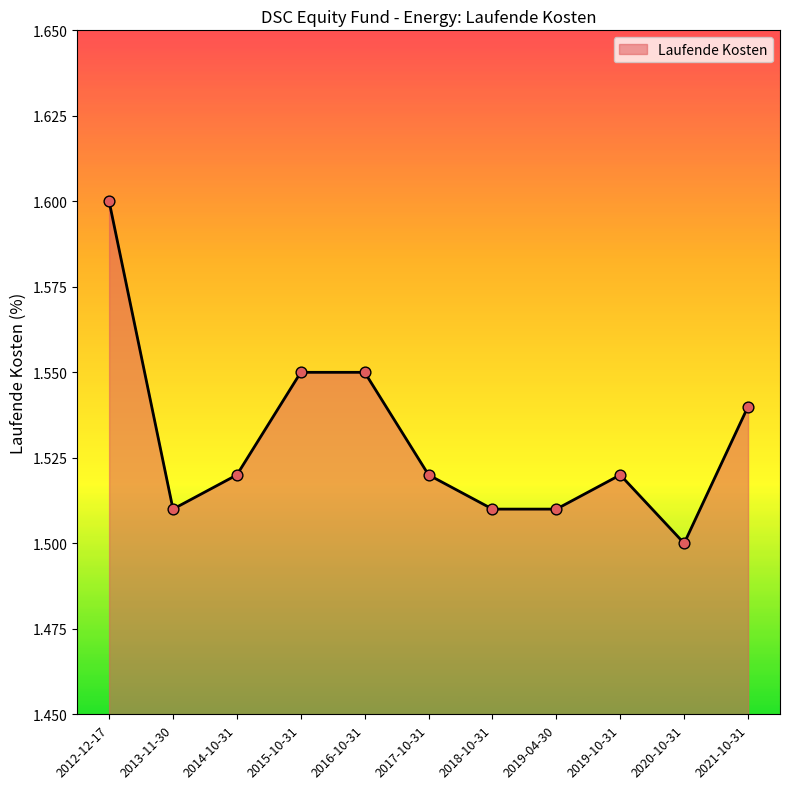

What is the ratio of the value at 2012-12-17 to the value at 2019-10-31?

1.1